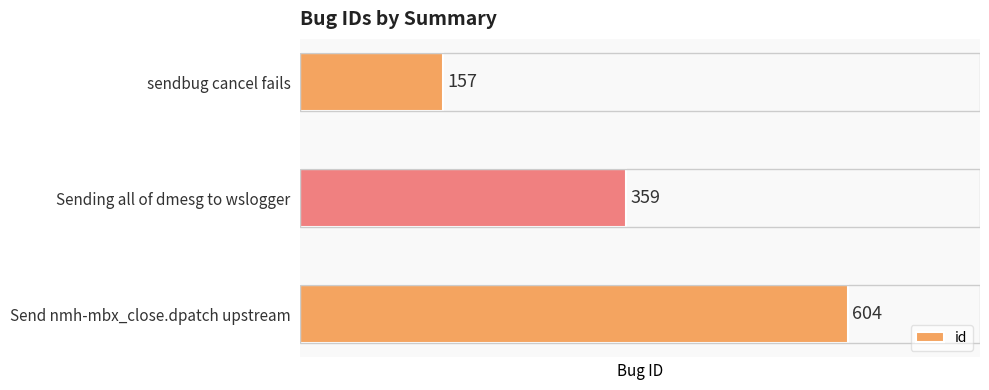

What is the difference between the maximum and minimum values?

447